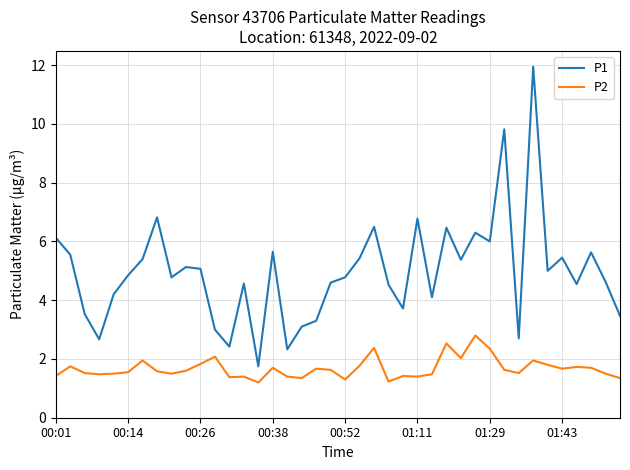

List the series in order of their peak value, highest first.

P1, P2